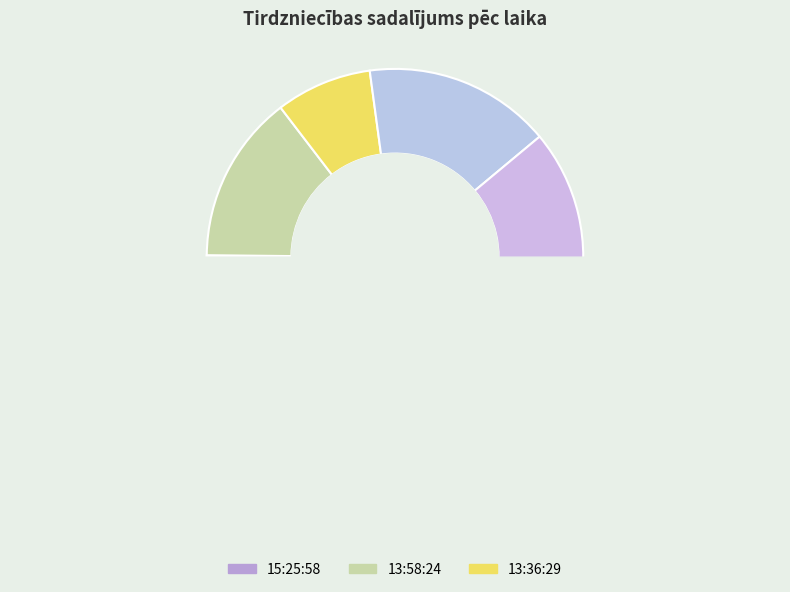

To the nearest percent, what portion does 12:03:36 represent?

16%